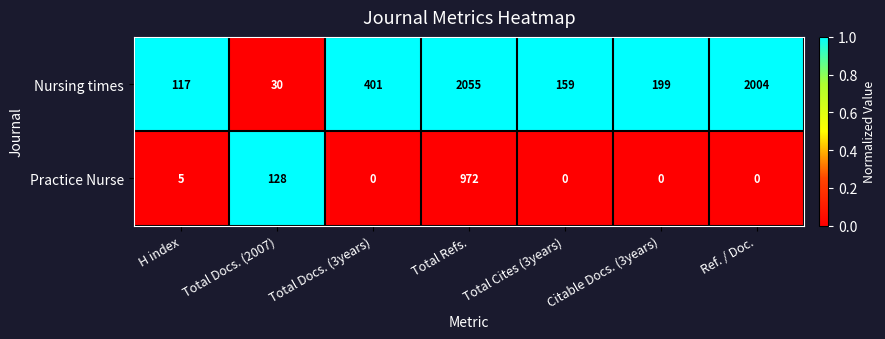

List the labels in order of Nursing times value, largest first.

Total Refs., Ref. / Doc., Total Docs. (3years), Citable Docs. (3years), Total Cites (3years), H index, Total Docs. (2007)